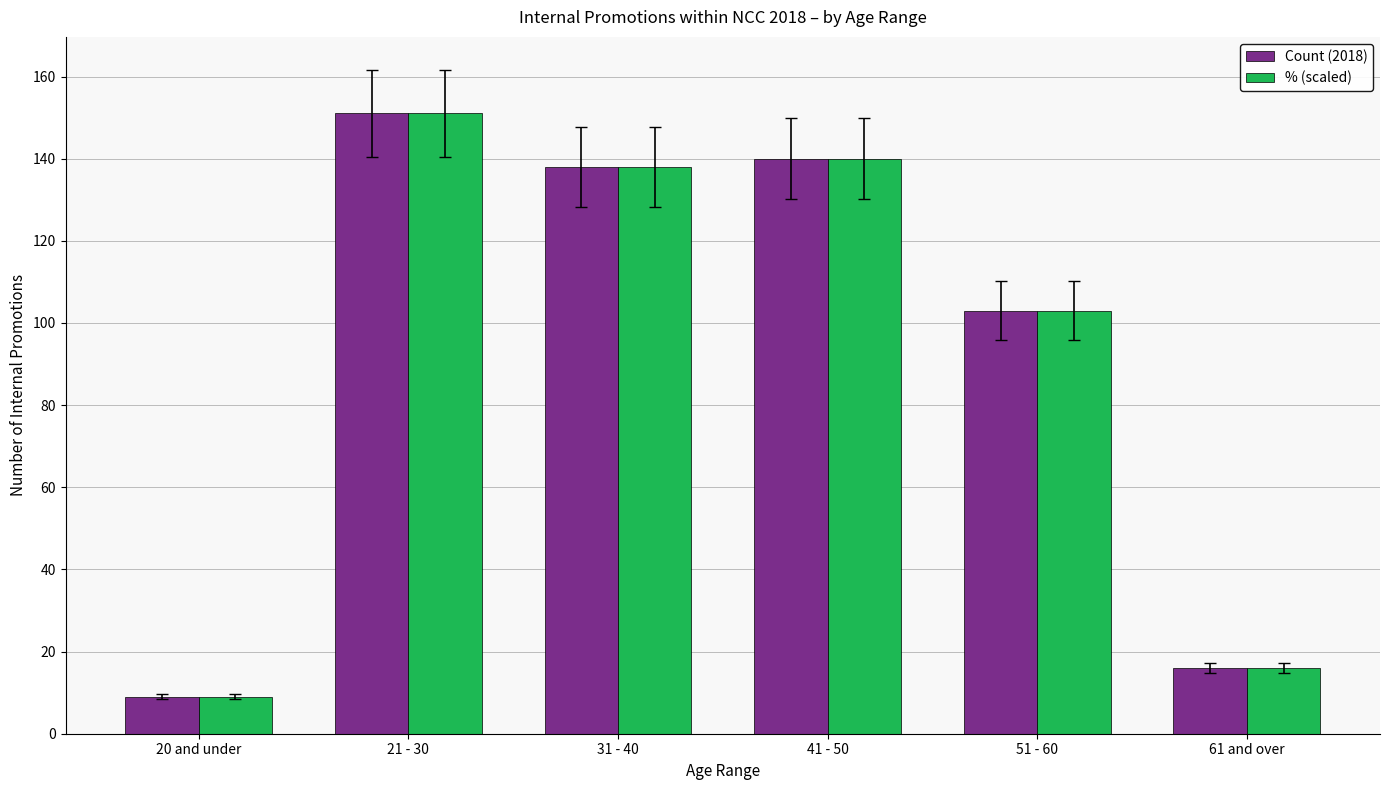

Which category has the lowest value in the Count (2018) series?

20 and under